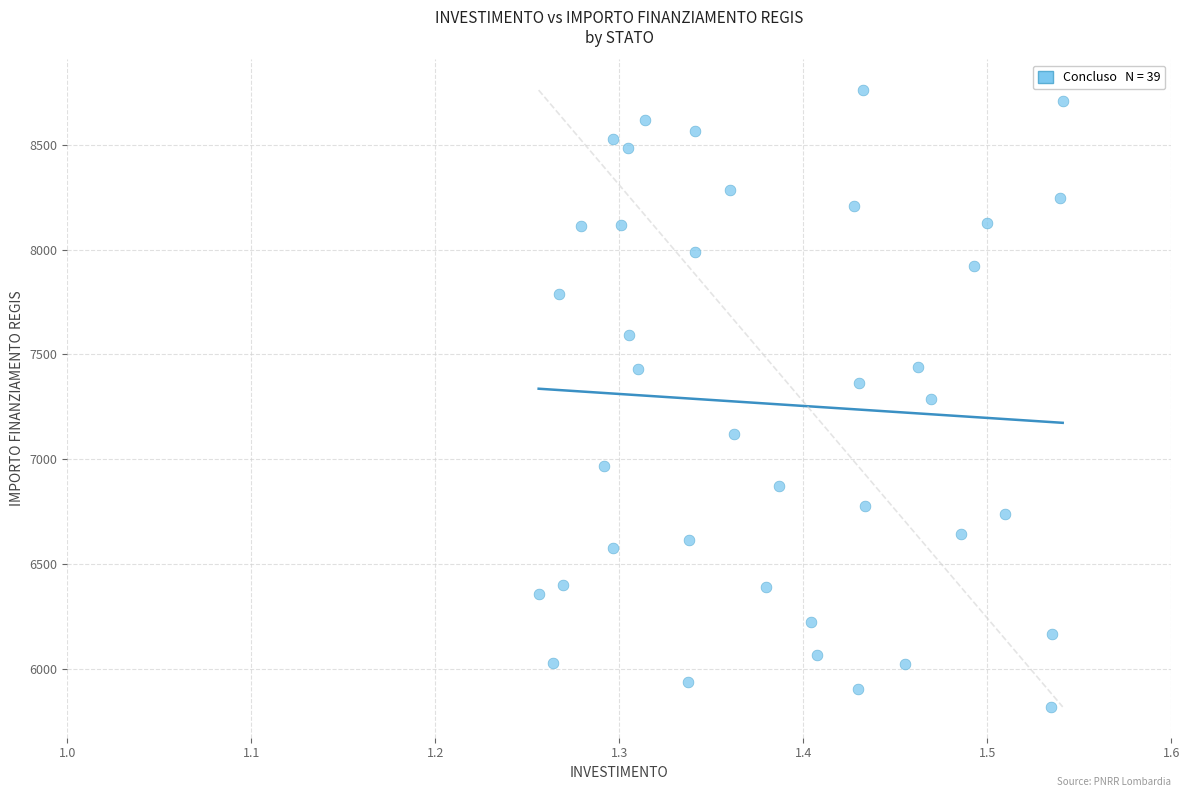

What is the range of X values (max minus min)?

0.3